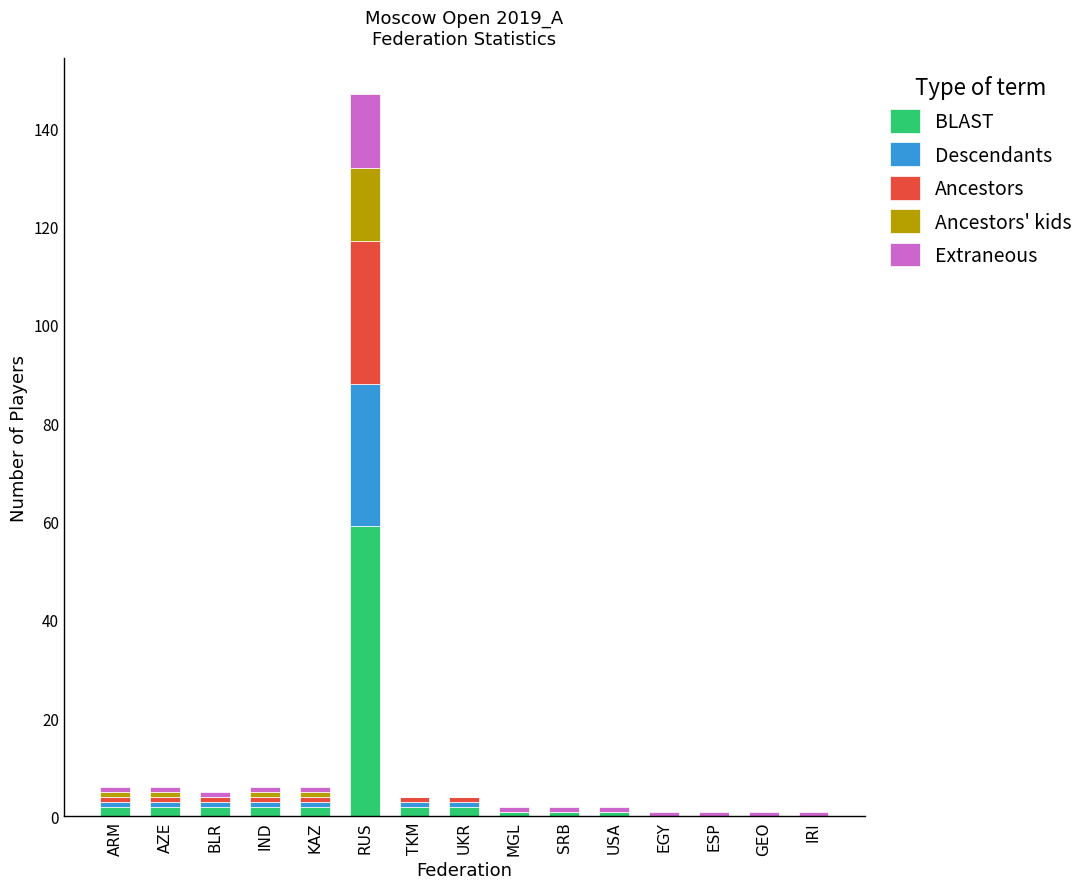

Count the number of categories in the chart.

15